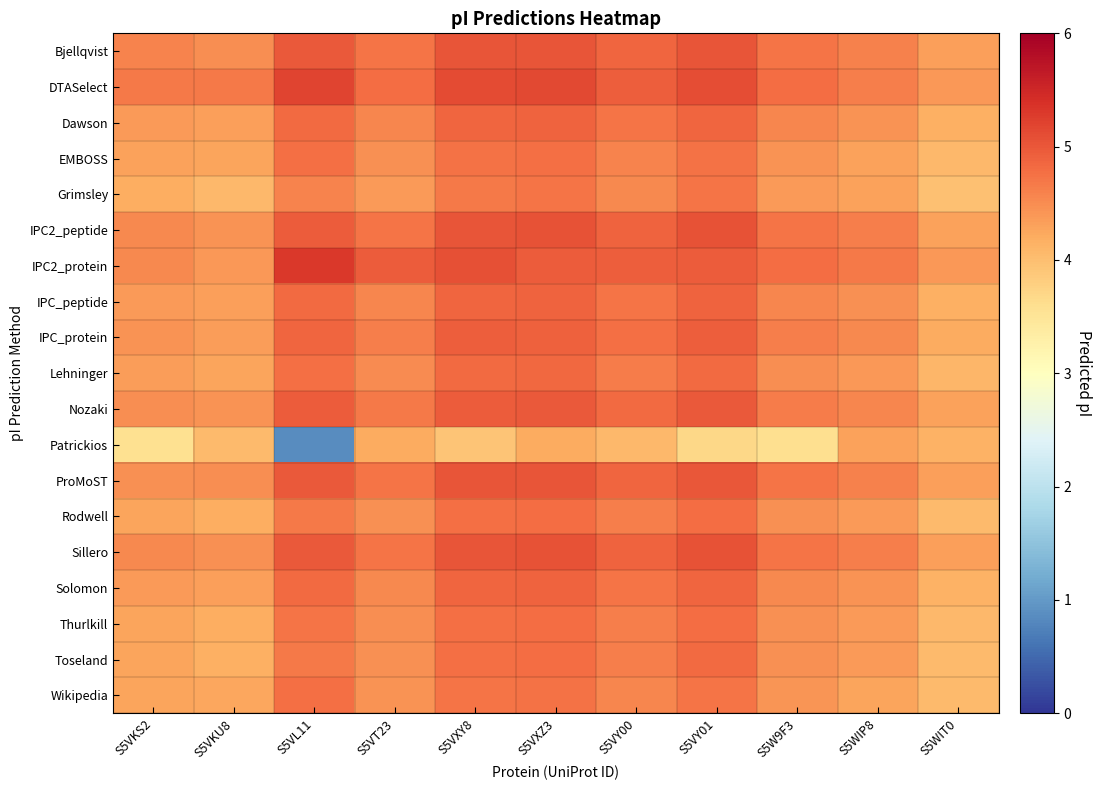

At S5VL11, list the series in order from largest to smallest.

IPC2_protein, DTASelect, ProMoST, Bjellqvist, Sillero, IPC2_peptide, Nozaki, IPC_protein, Dawson, IPC_peptide, Solomon, EMBOSS, Lehninger, Wikipedia, Thurlkill, Rodwell, Toseland, Grimsley, Patrickios